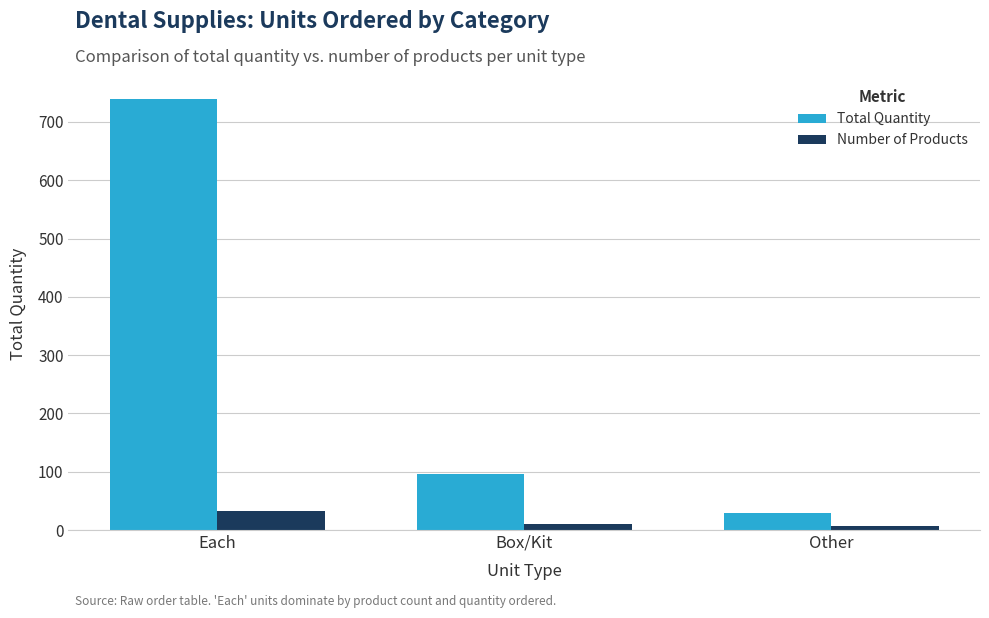

At which label does Total Quantity first exceed 96?

Each